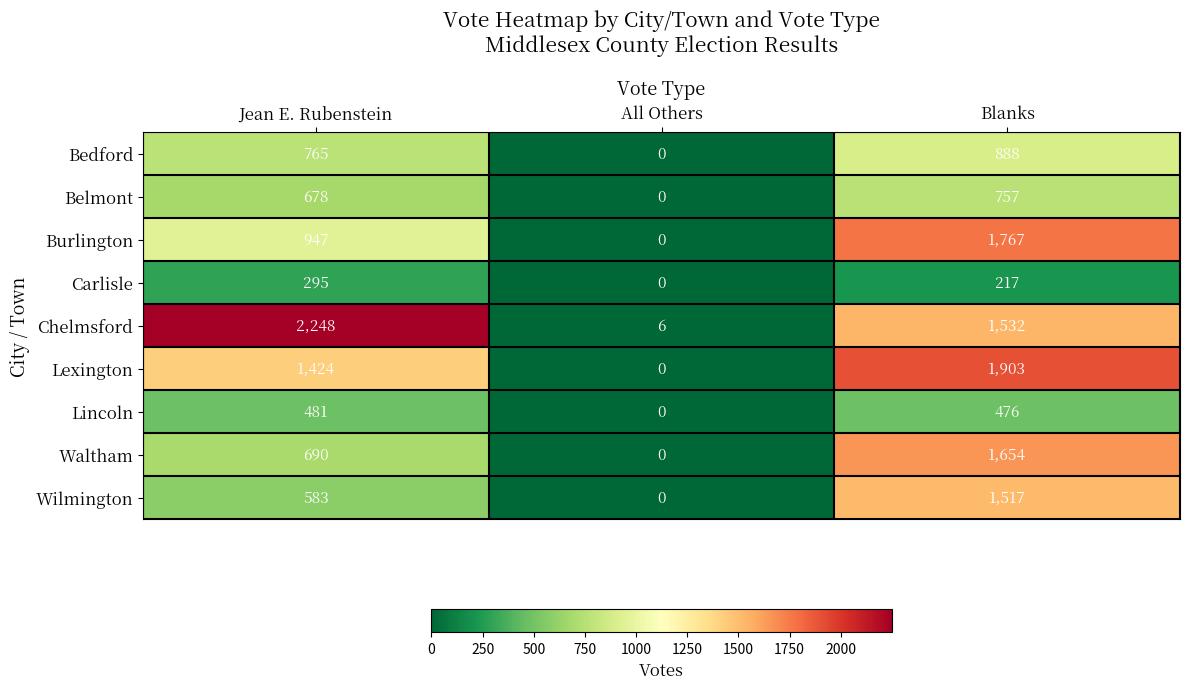

Rank the series at Jean E. Rubenstein from lowest to highest value.

Carlisle, Lincoln, Wilmington, Belmont, Waltham, Bedford, Burlington, Lexington, Chelmsford